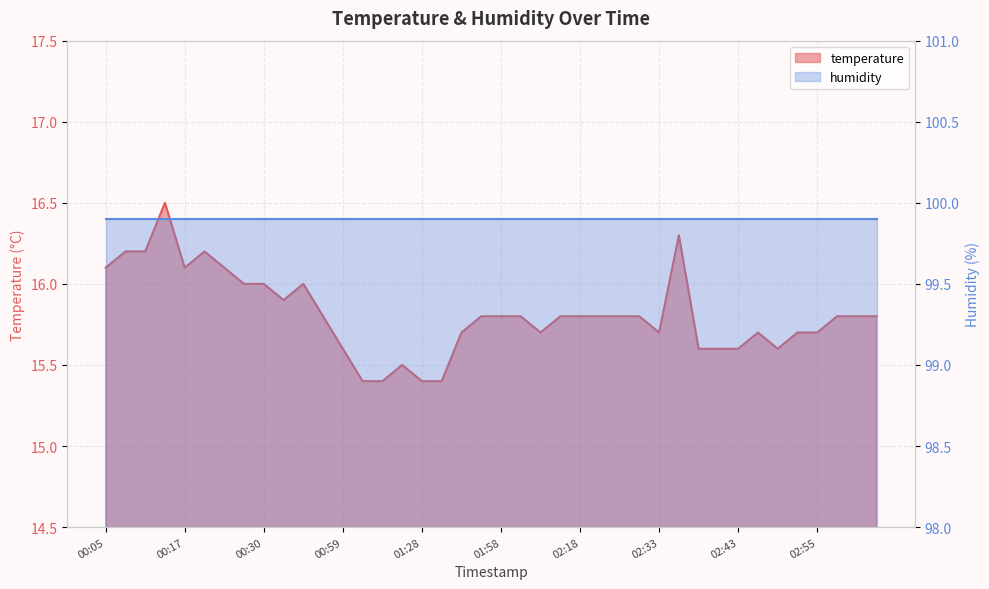

At which category does the chart reach its peak across all series?

00:12